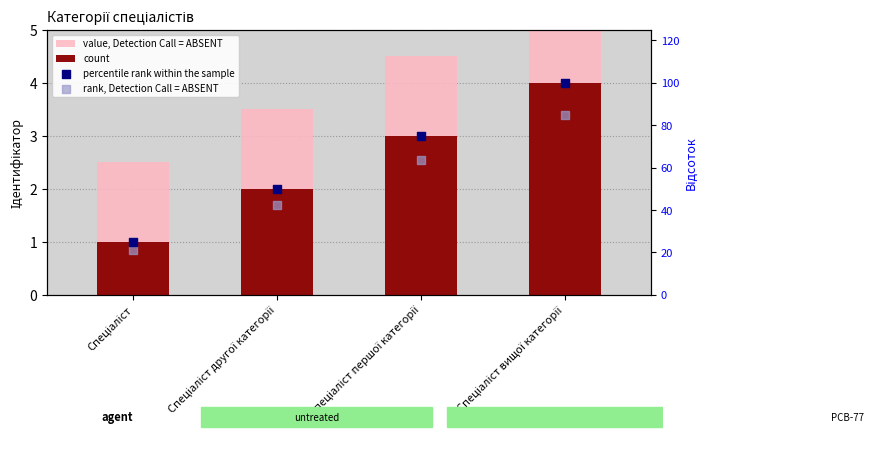

Which series contains the lowest Y value?

count